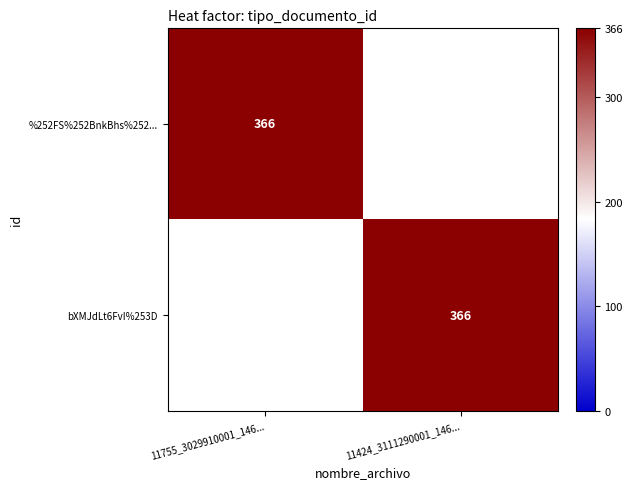

True or false: %252FS%252BnkBhs%252... has a value of 366 at 11755_3029910001_146....

True